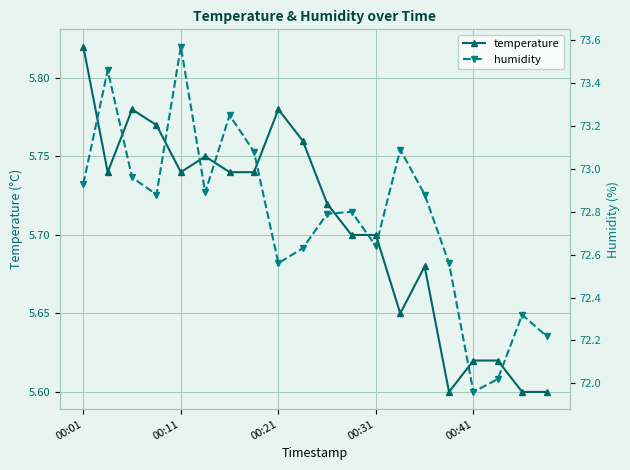

Count the temperature values in the range 5 to 6.

20